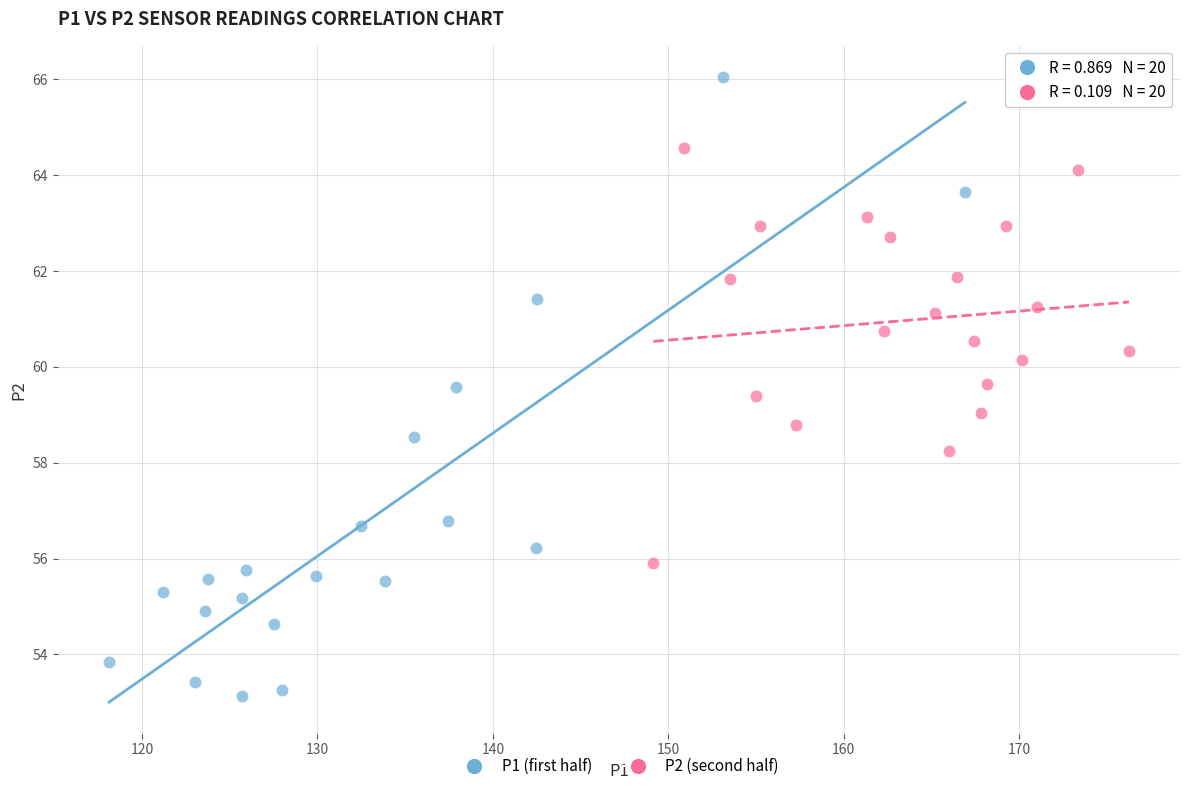

Which series has the largest Y range (max minus min)?

P1 (first half)